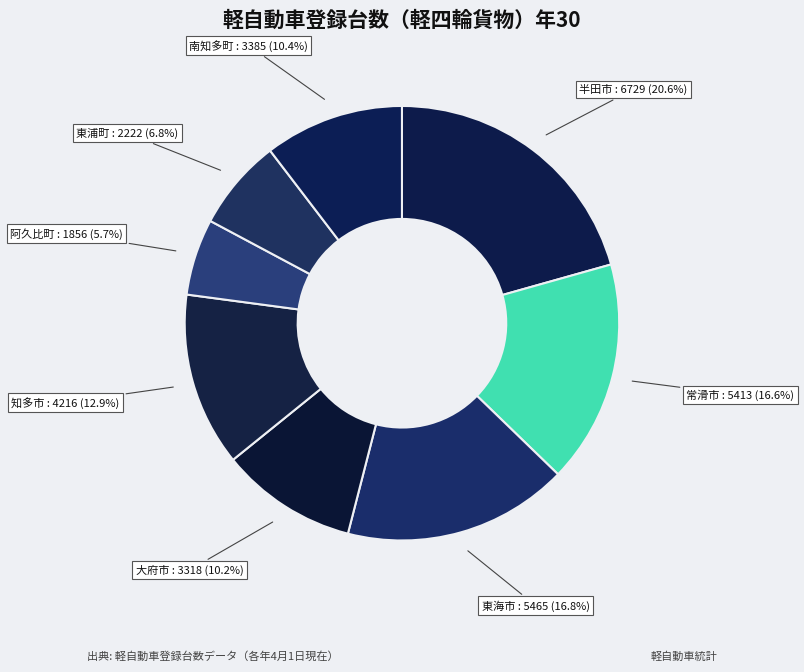

Count the number of slices in the pie.

8